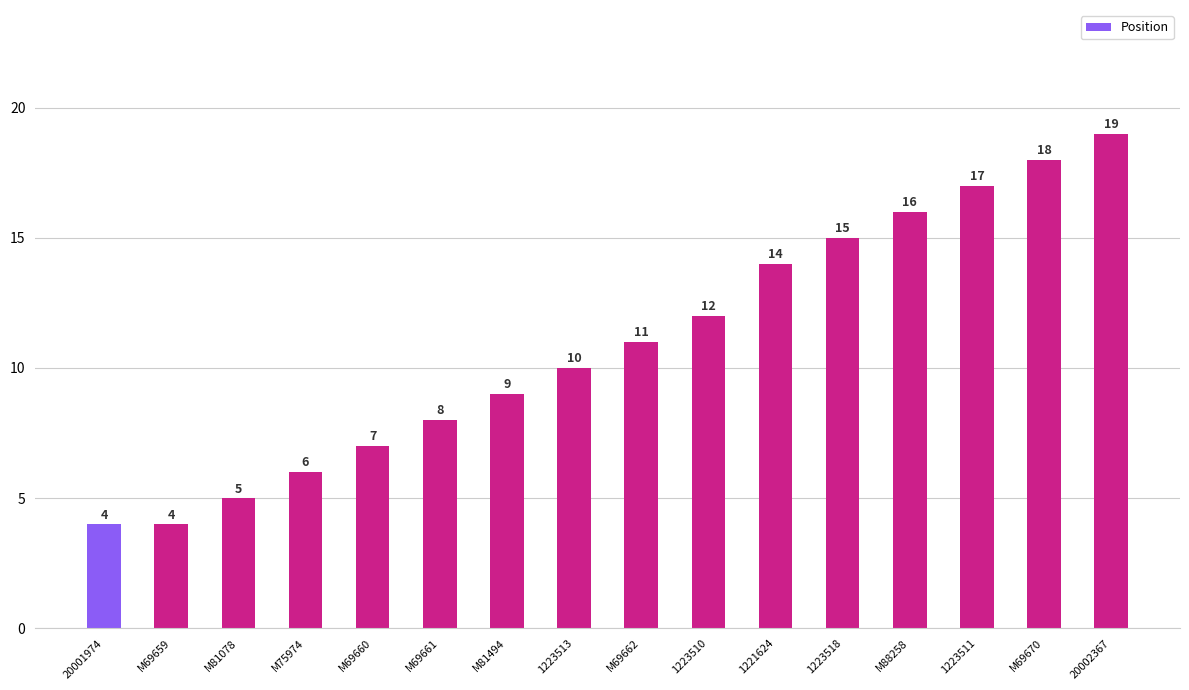

Are the bars grouped side by side (vs. stacked)?

No